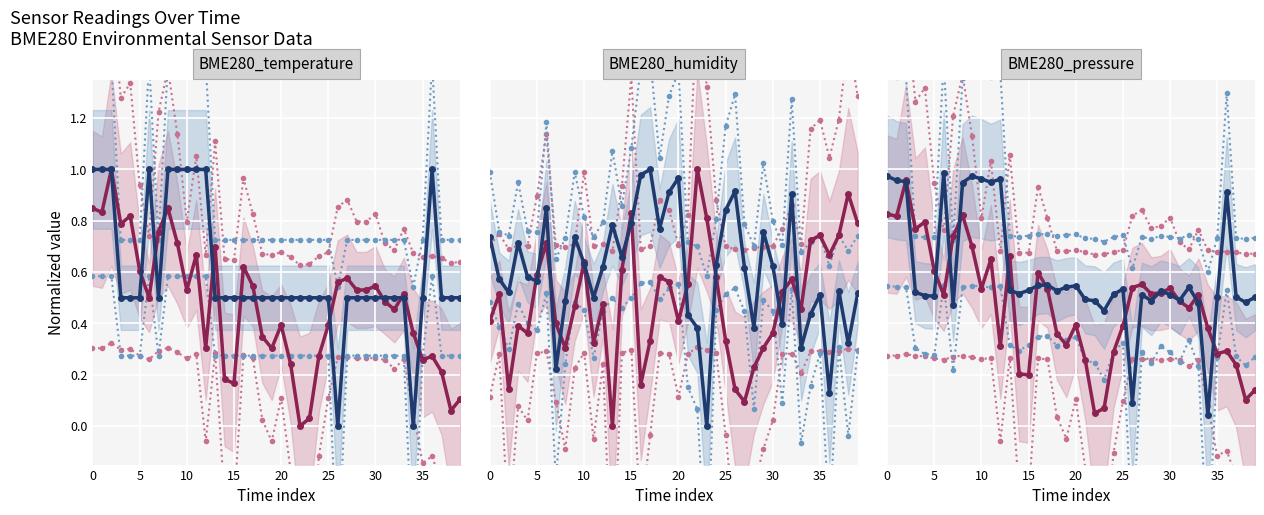

Is it true that Blue series equals 1.0 at 10?

True